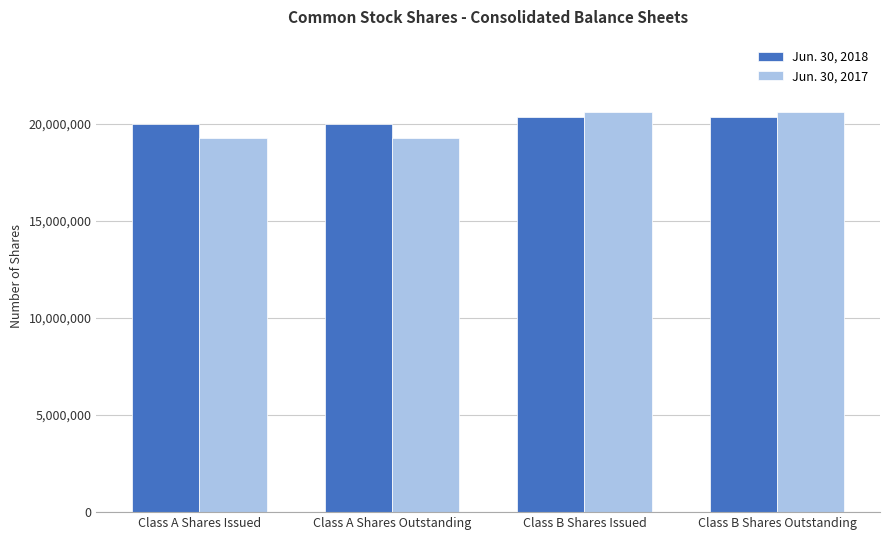

Which series has the widest spread of values?

Jun. 30, 2017